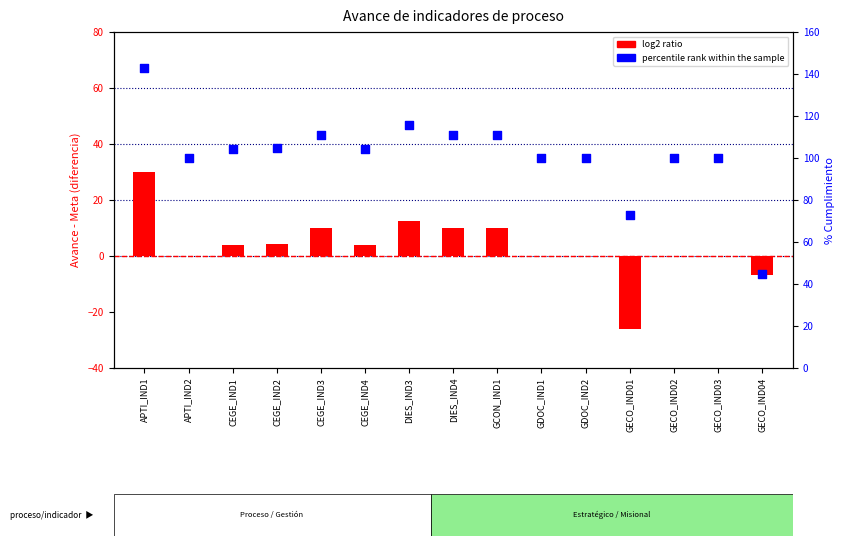

Which series reaches the maximum Y coordinate?

percentile rank within the sample